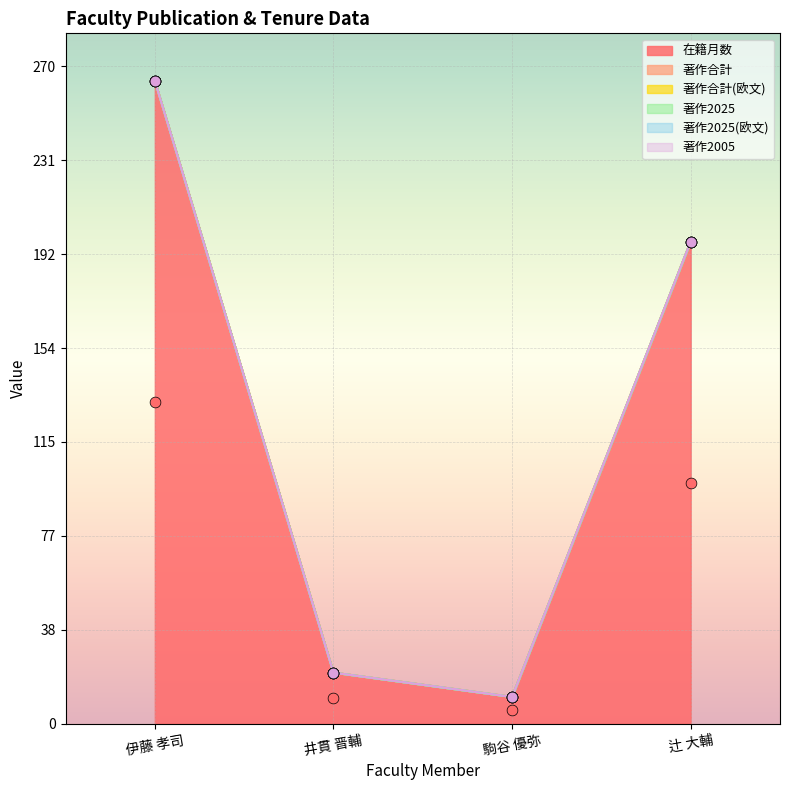

Which series has the widest spread of Y values?

在籍月数